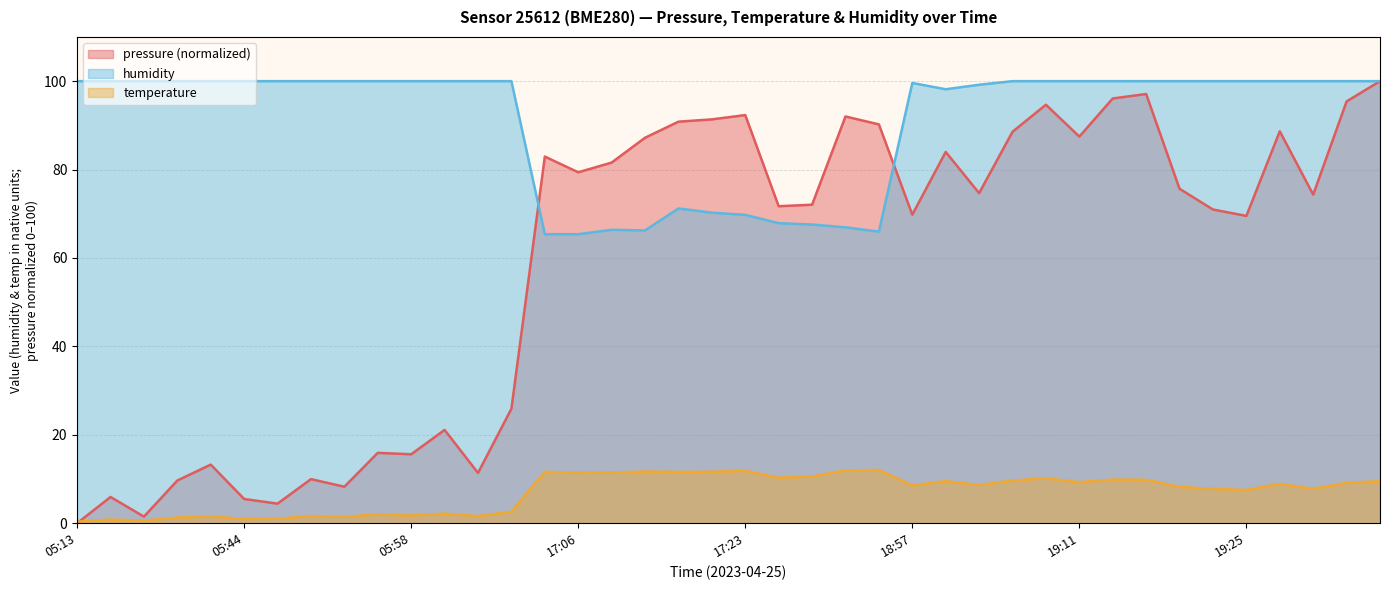

Is the value of humidity at 17:09 greater than the value of temperature at 05:55?

Yes